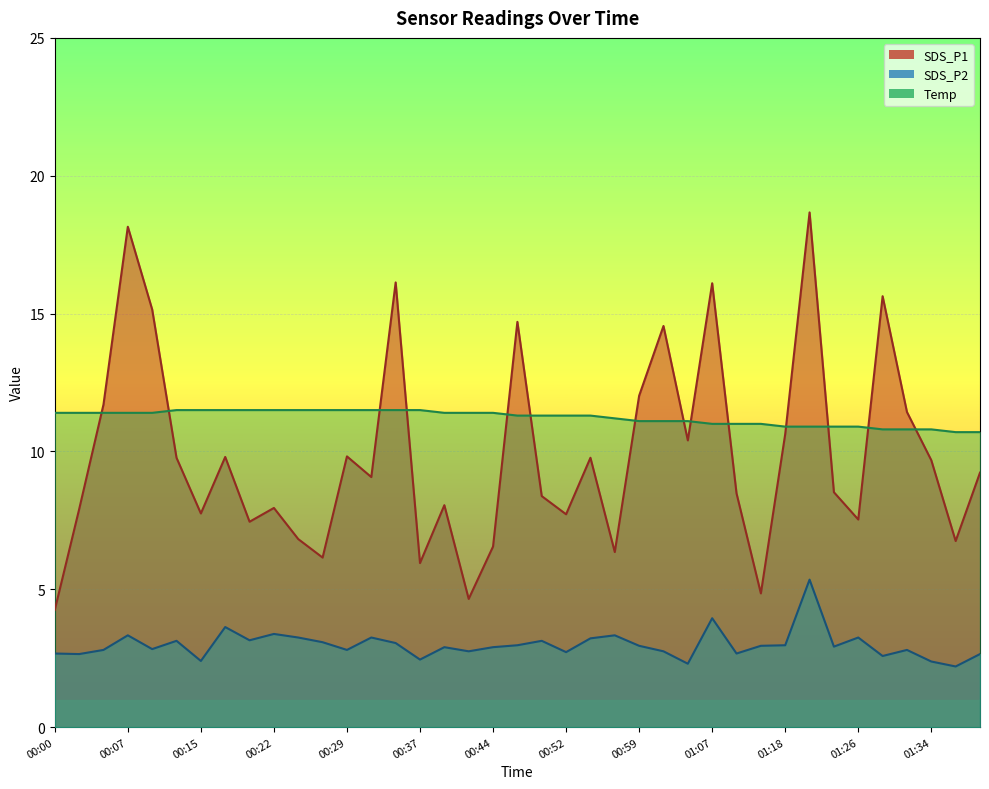

List the series in order of their peak value, lowest first.

SDS_P2, Temp, SDS_P1